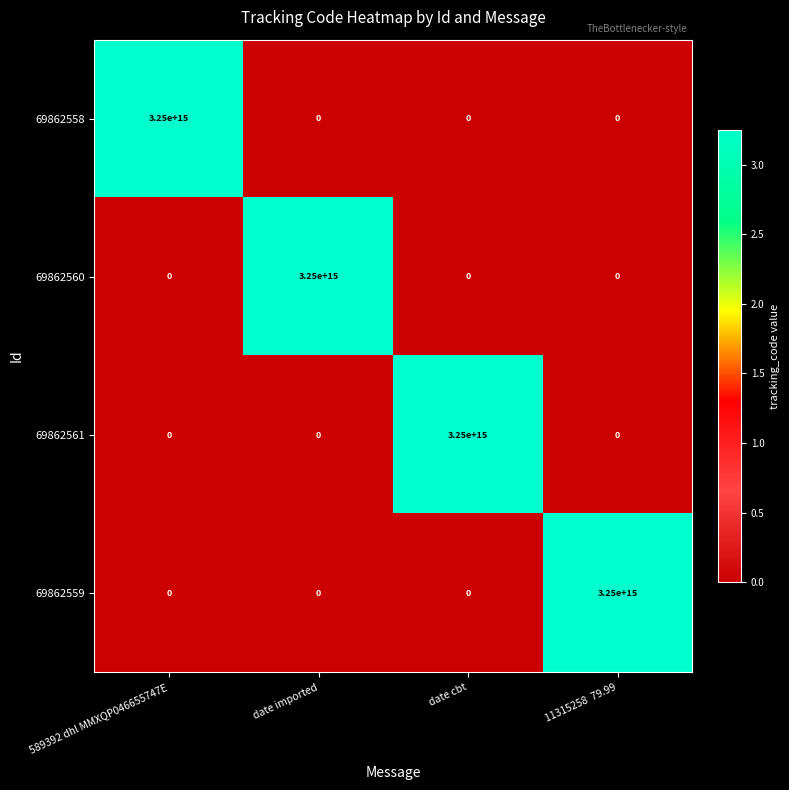

At how many categories does at least one series exceed 812538409908339?

4